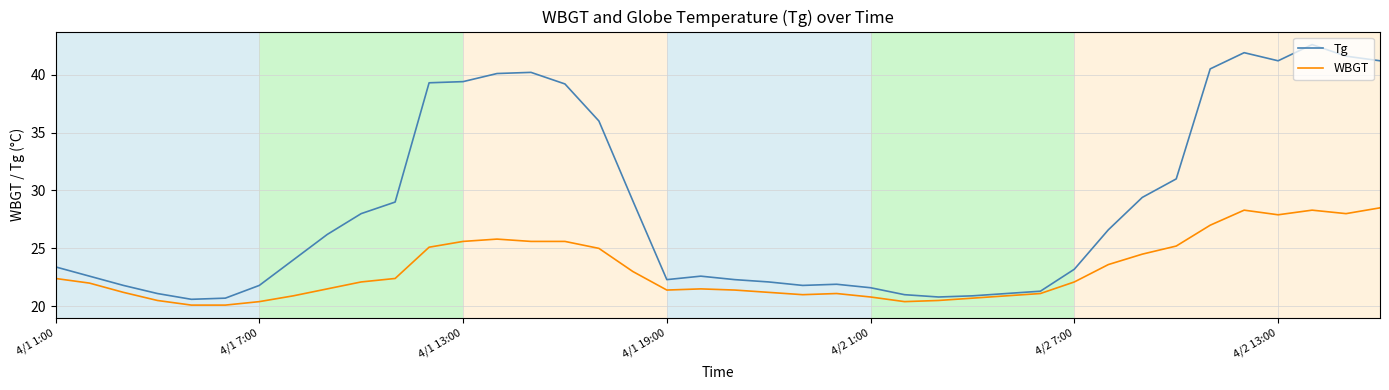

List the series in order of their peak value, highest first.

Tg, WBGT